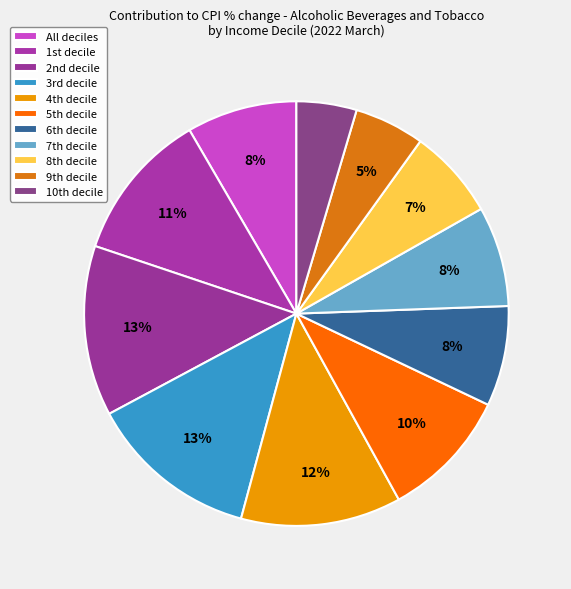

How many segments does this pie chart have?

11